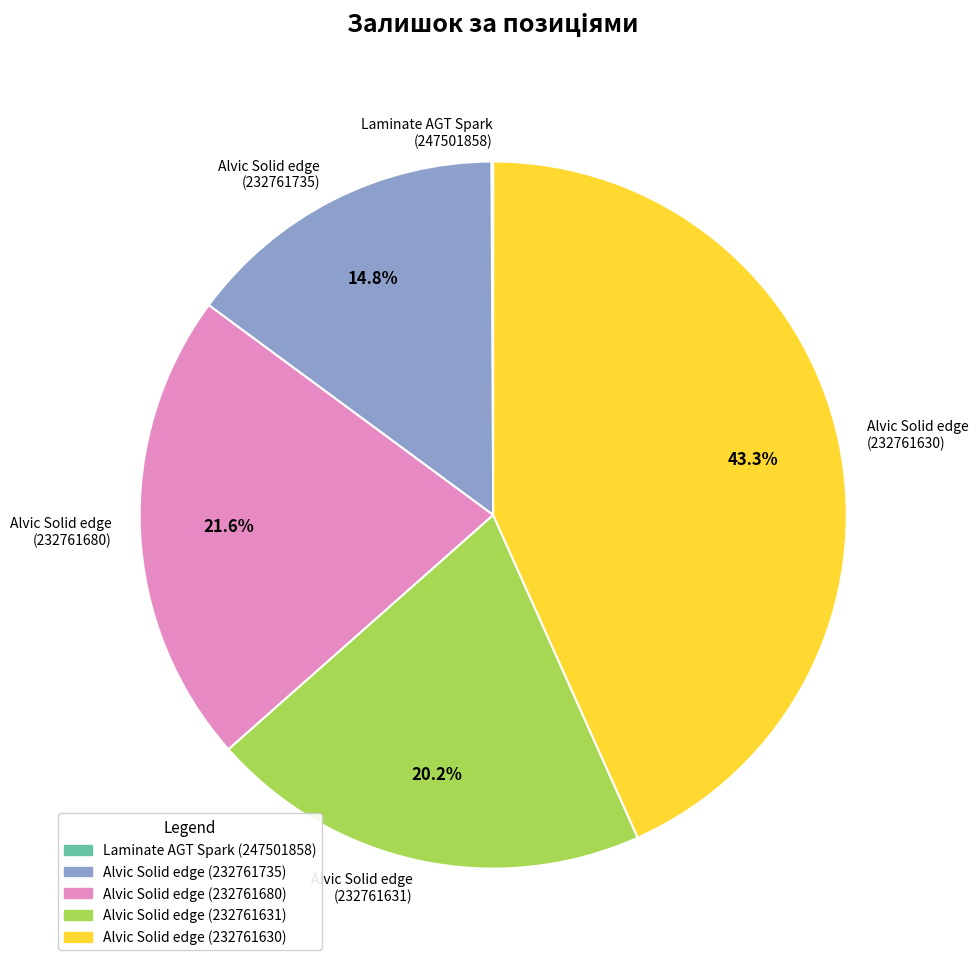

To the nearest percent, what is the average slice percentage?

20%